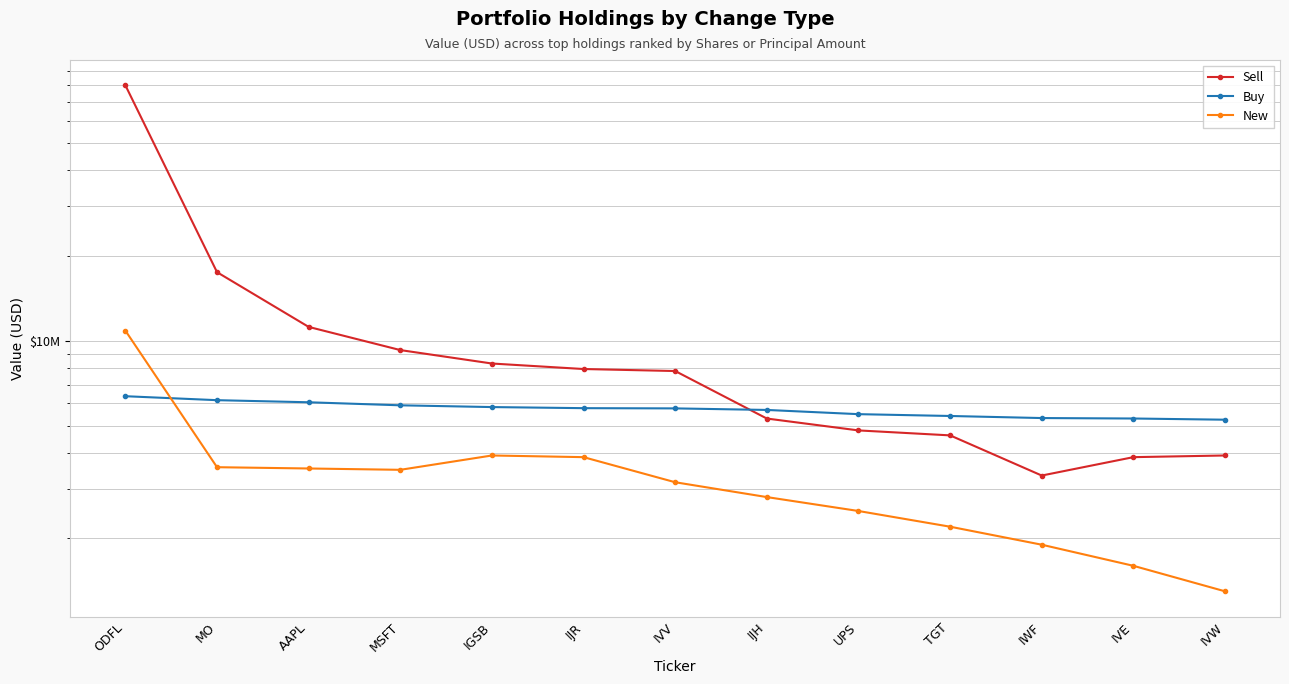

What is the maximum value shown in the chart?

80030312